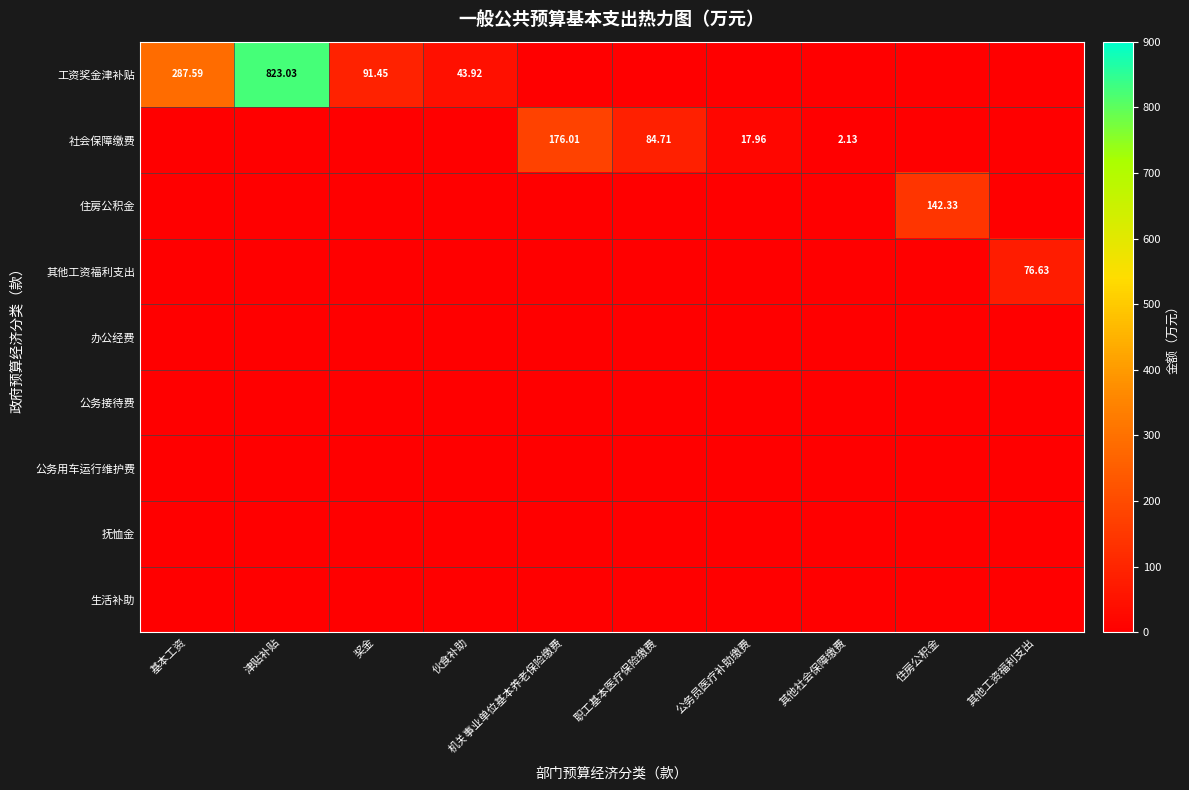

Rank the series at 伙食补助 from highest to lowest value.

工资奖金津补贴, 社会保障缴费, 住房公积金, 其他工资福利支出, 办公经费, 公务接待费, 公务用车运行维护费, 抚恤金, 生活补助